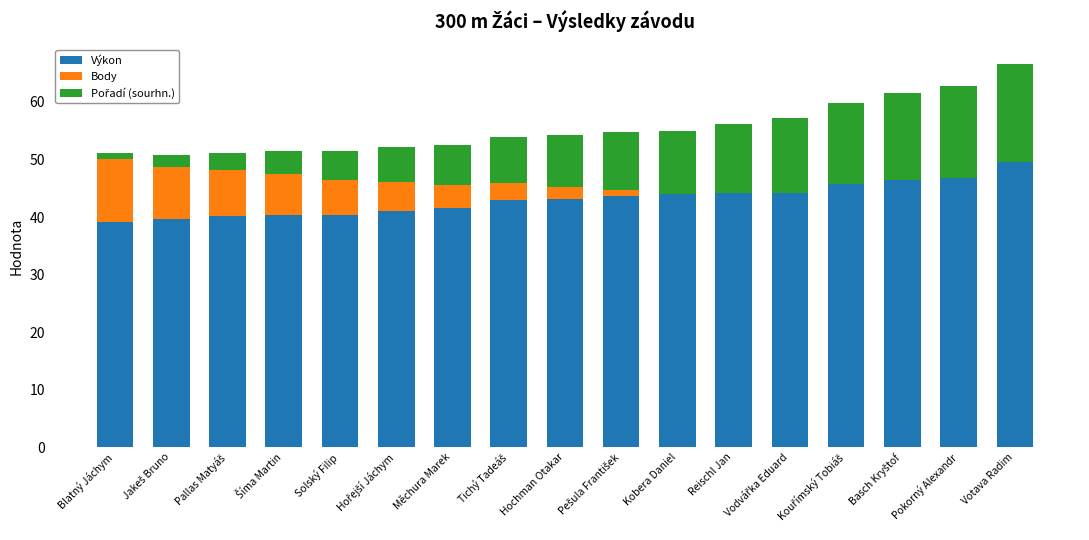

What is the total value across all series at Měchura Marek?

52.6